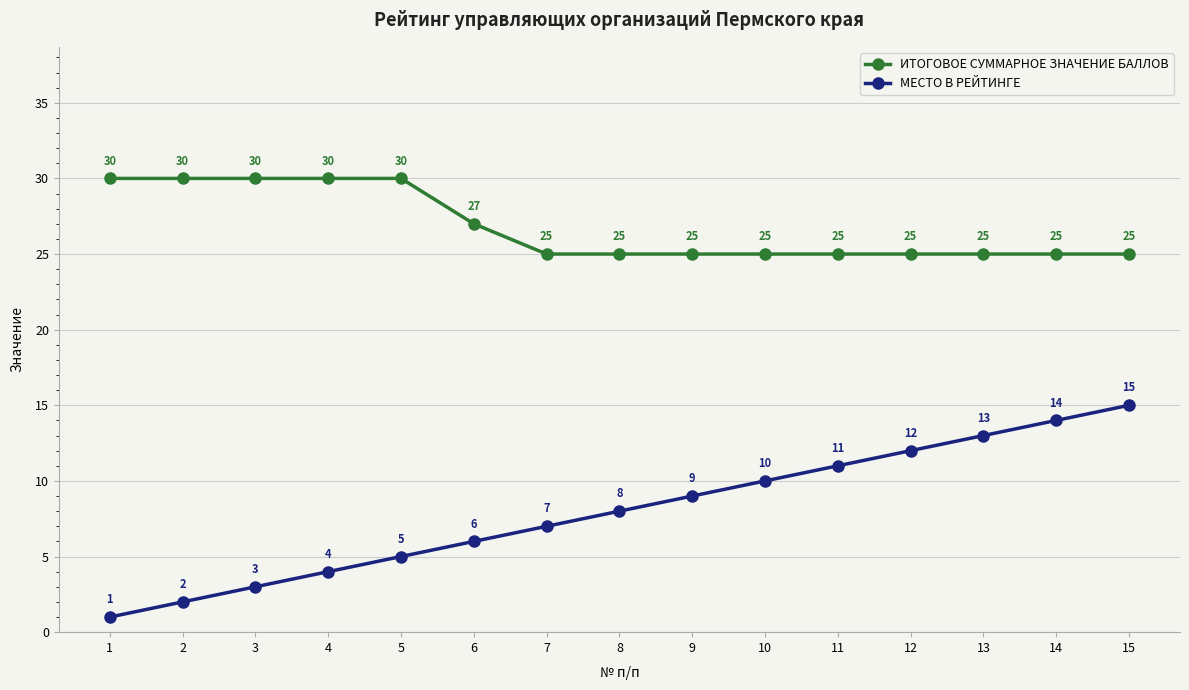

True or false: МЕСТО В РЕЙТИНГЕ and ИТОГОВОЕ СУММАРНОЕ ЗНАЧЕНИЕ БАЛЛОВ intersect in this chart.

False